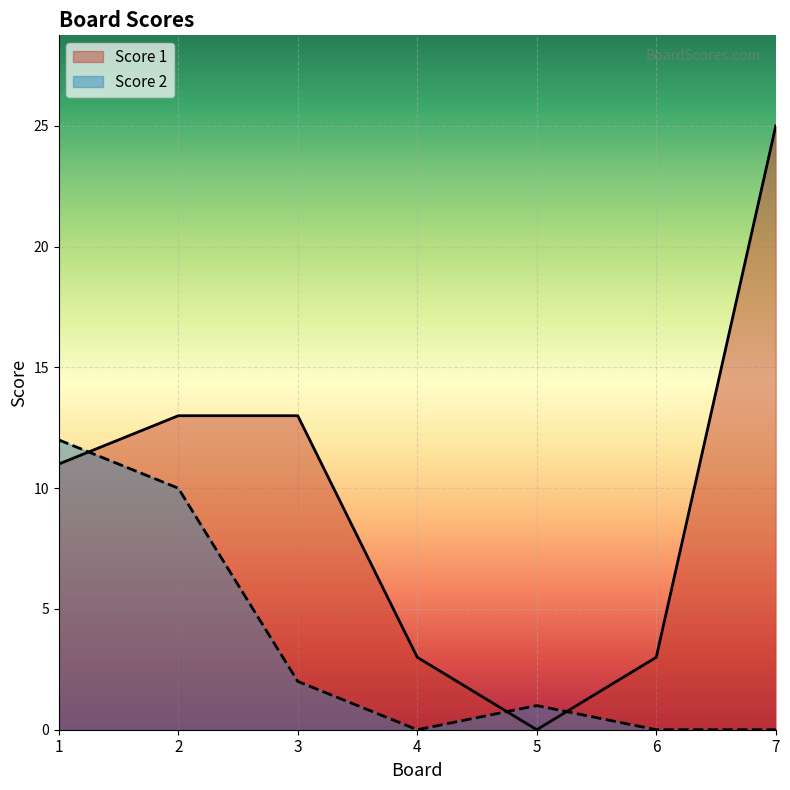

Is it true that Score 1 equals 11 at 1?

True